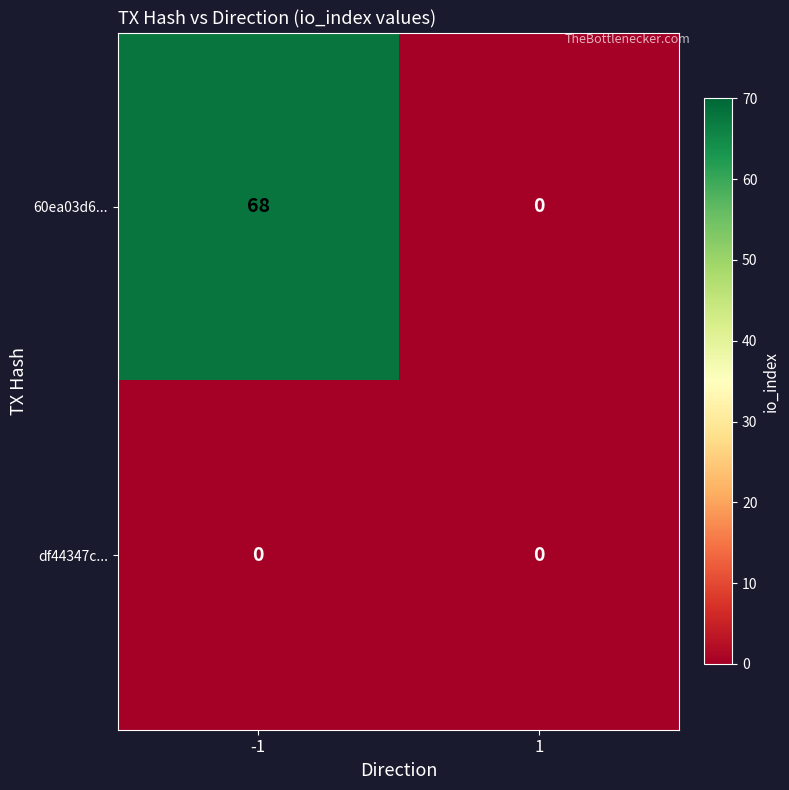

What is the maximum value for 60ea03d6...?

68